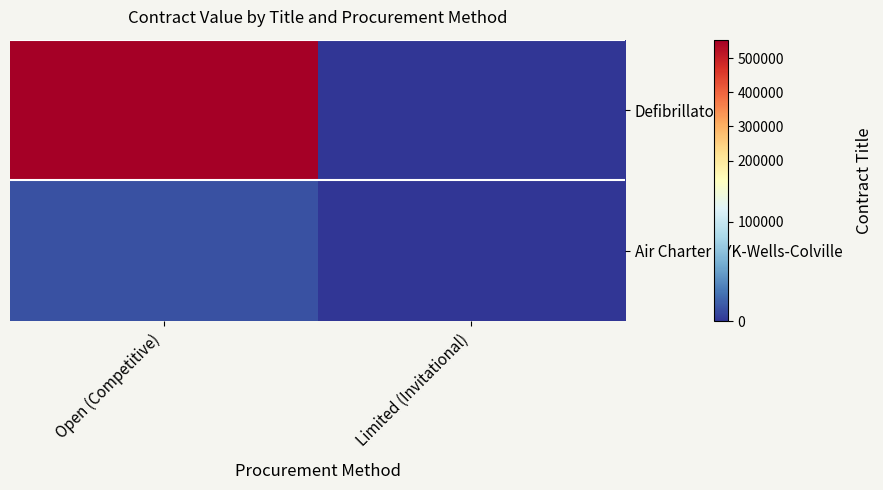

At Limited (Invitational), list the series in order from smallest to largest.

Defibrillators, Air Charter - YK-Wells-Colville